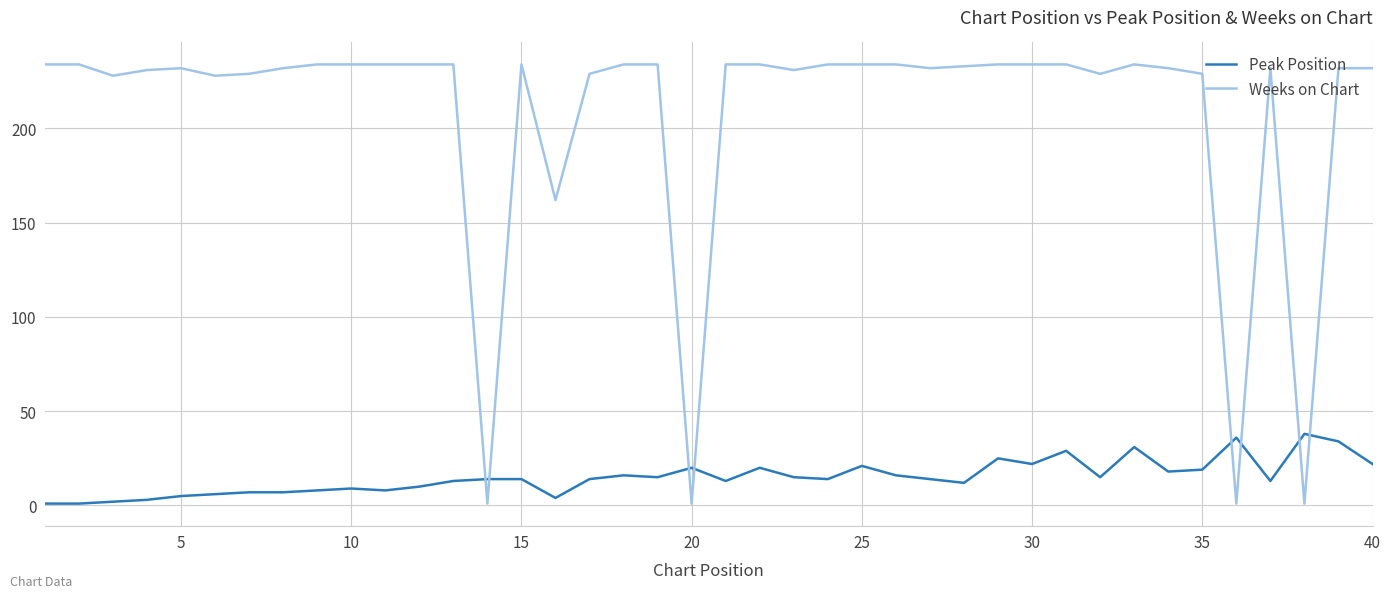

Which series has the largest range (max minus min)?

Weeks on Chart